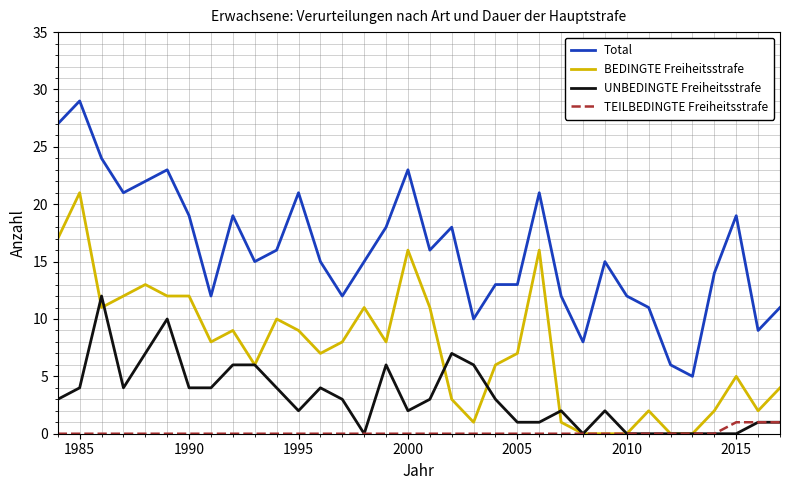

True or false: Total and UNBEDINGTE Freiheitsstrafe cross at least once.

False